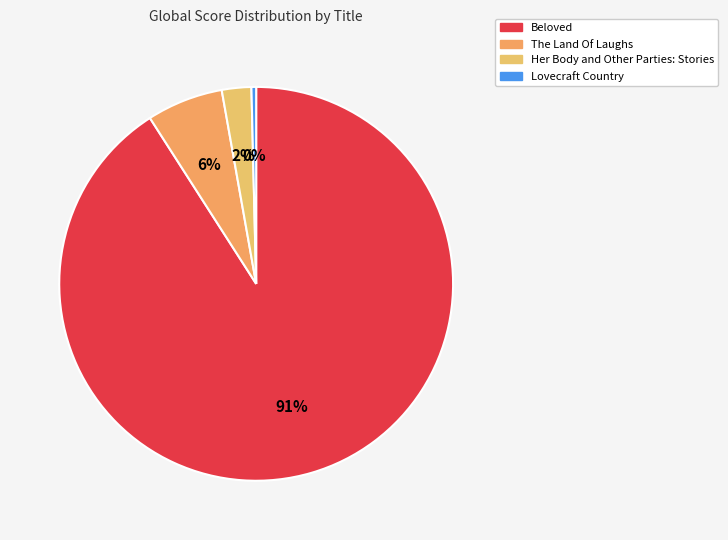

Rank the categories by value from lowest to highest.

Lovecraft Country, Her Body and Other Parties: Stories, The Land Of Laughs, Beloved